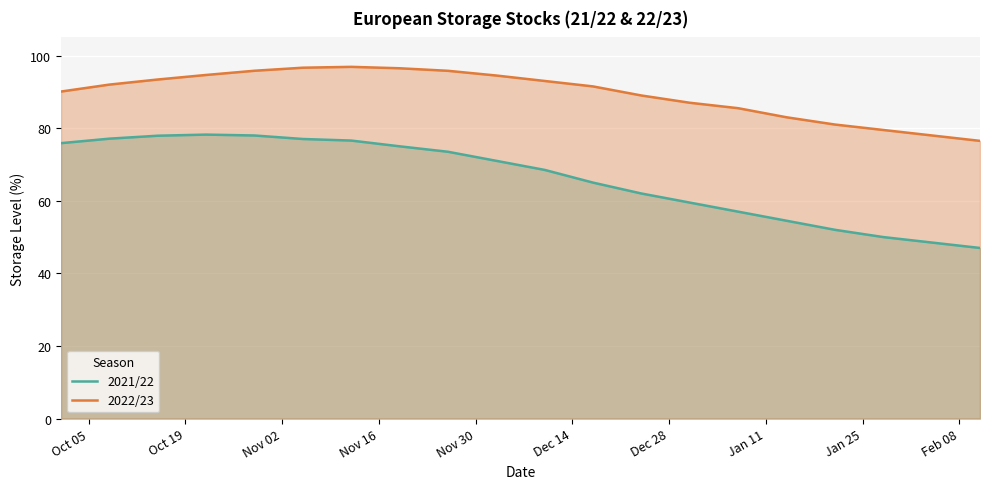

Which series has the widest spread of values?

2021/22